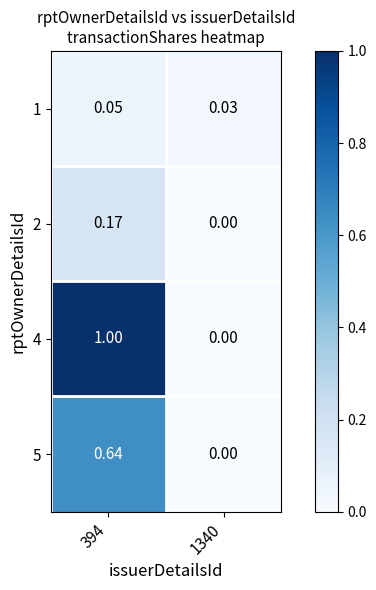

How many values in 2 are above zero?

1